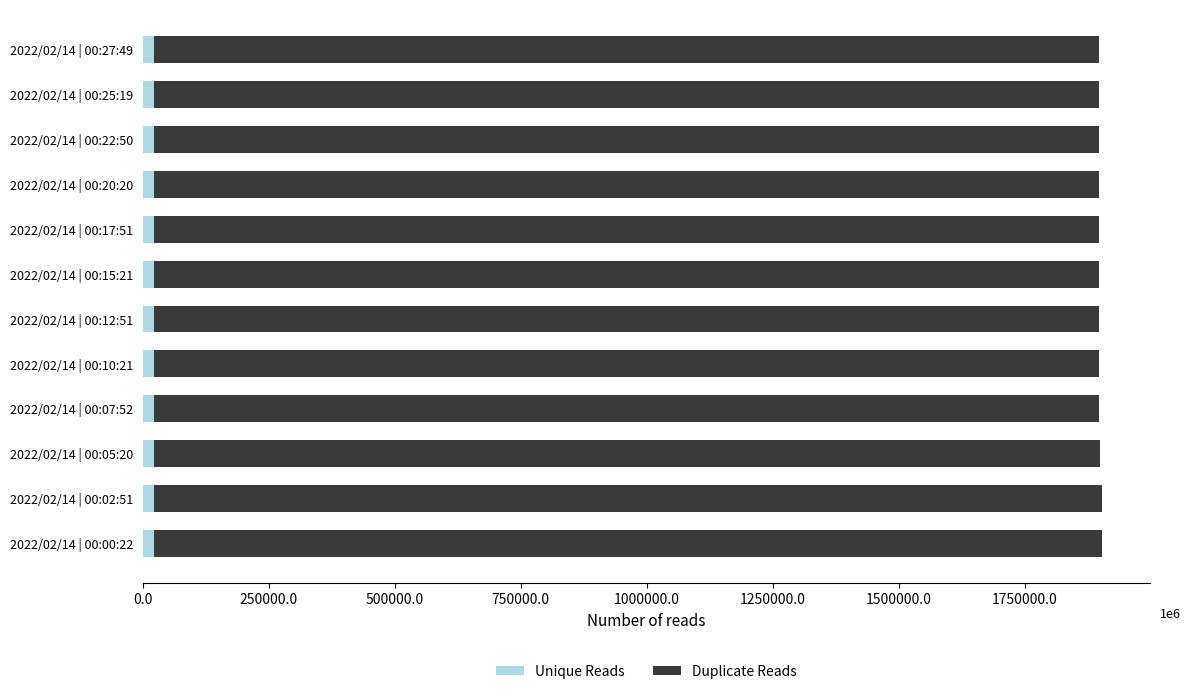

How many values in the Unique Reads series exceed 21035?

5